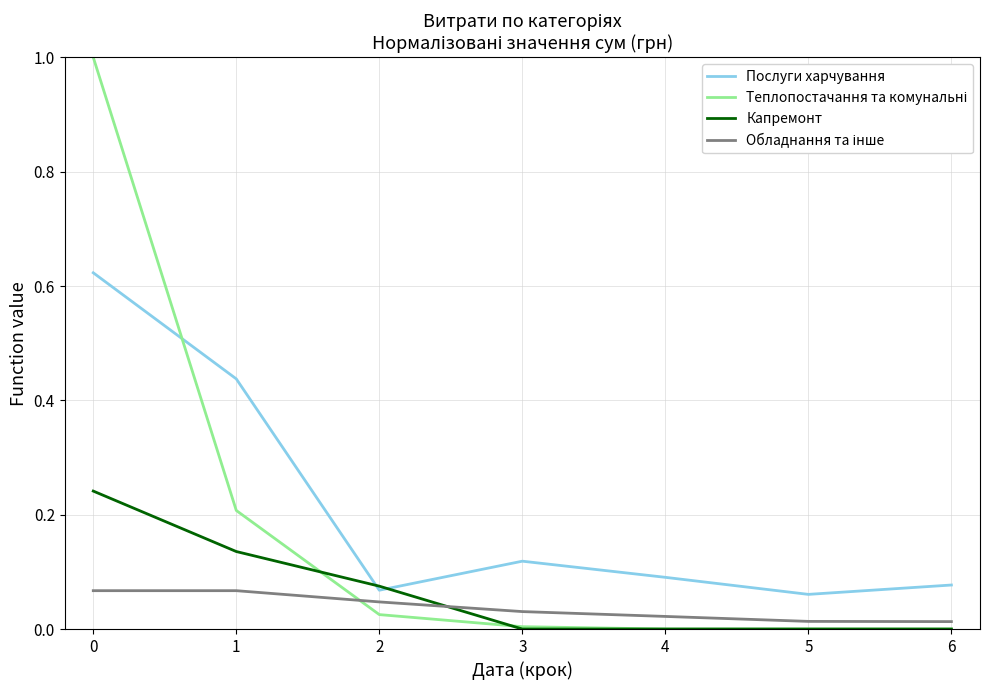

What is the maximum value shown in the chart?

1.0